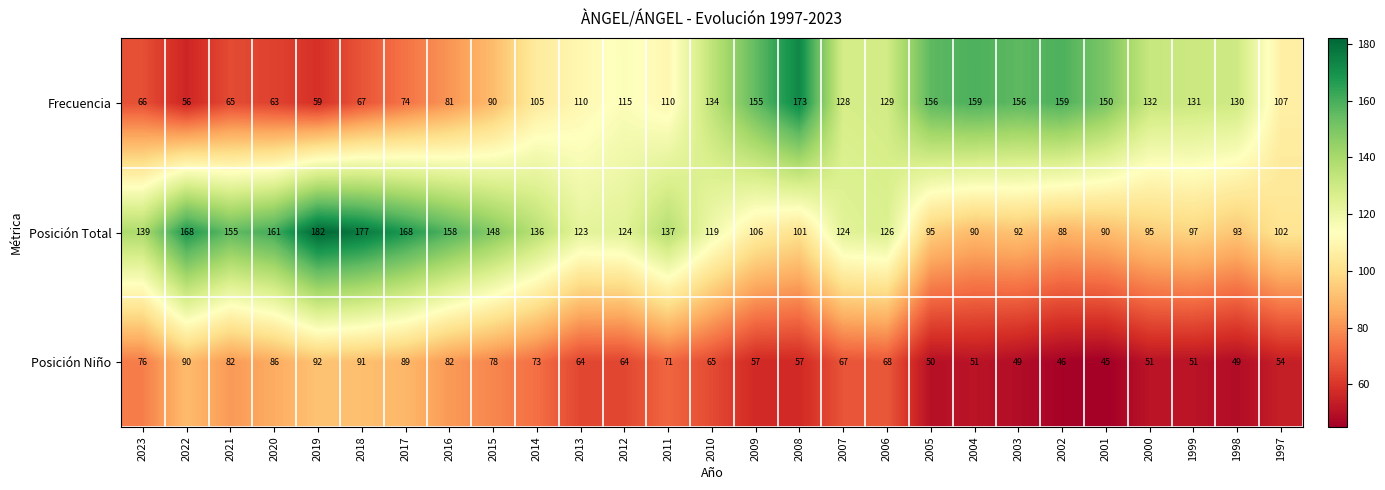

Where does the Posición Niño series first go above 65?

2023